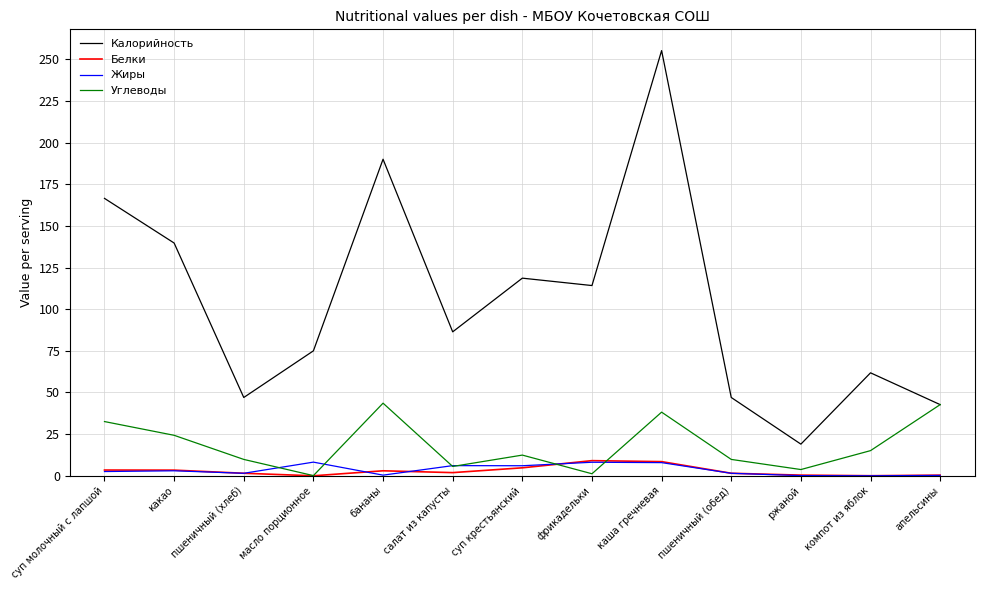

True or false: Углеводы and Белки cross at least once.

True